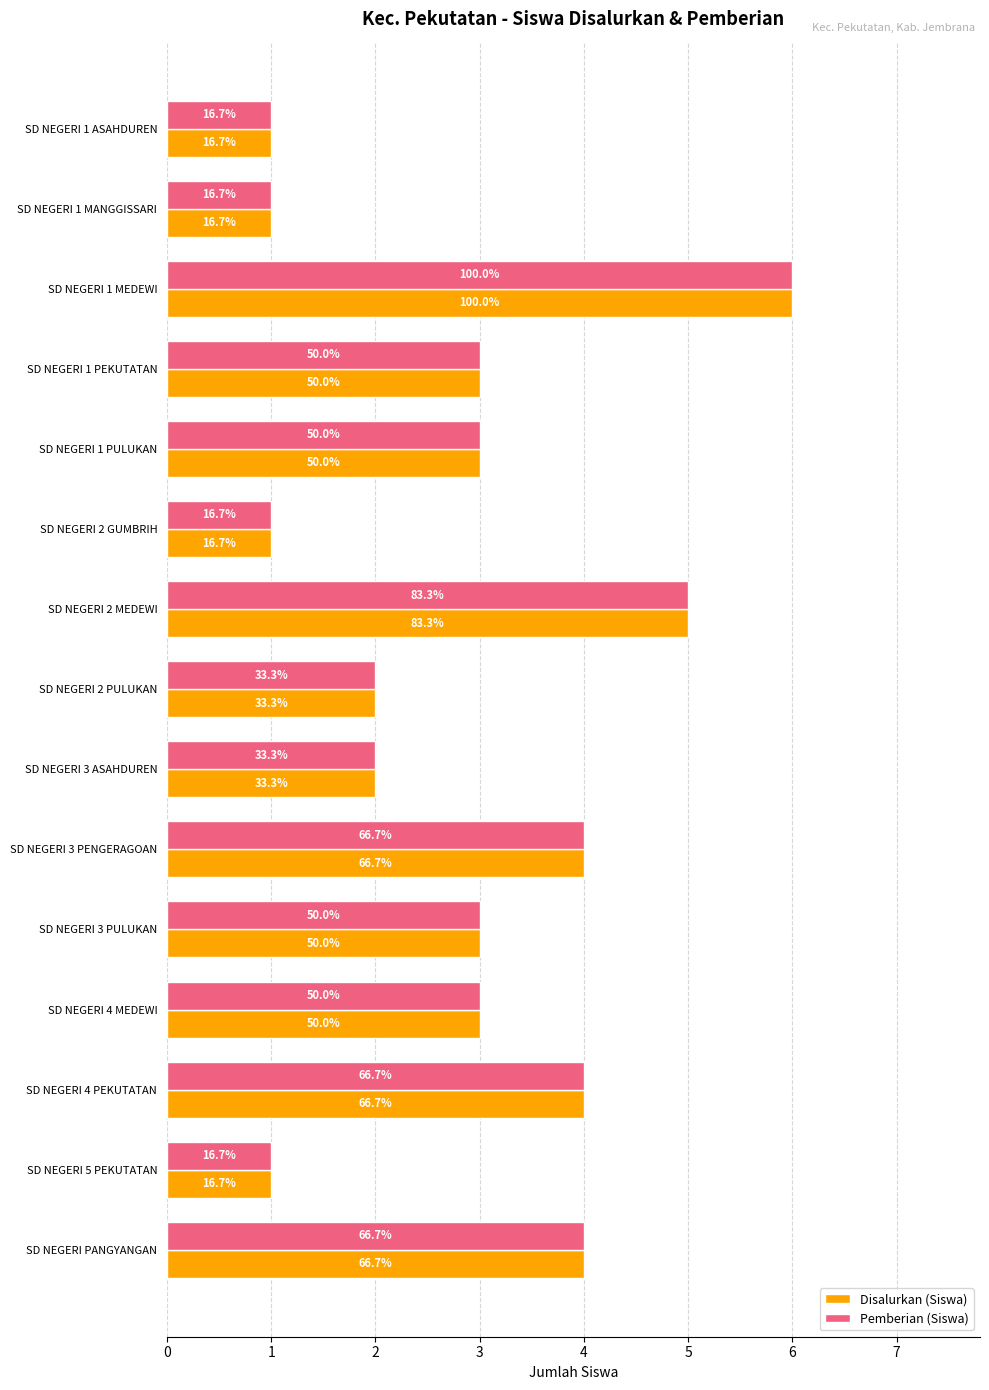

What are all the series names shown in the legend?

Disalurkan (Siswa), Pemberian (Siswa)